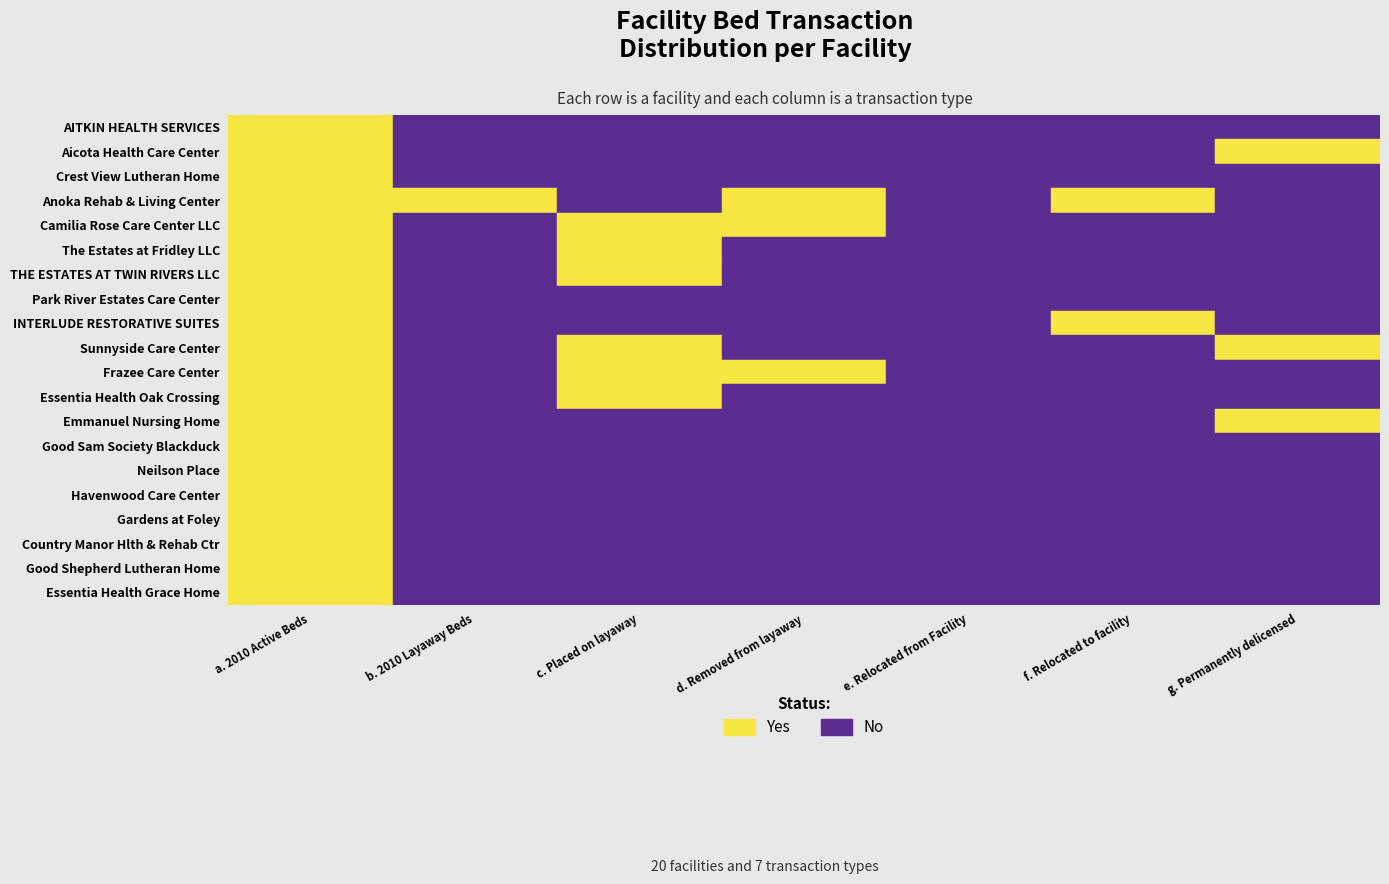

Reading left to right, transcribe all the data shown in this chart.

AITKIN HEALTH SERVICES: AITKIN HEALTH SERVICES=1	Aicota Health Care Center=0	Crest View Lutheran Home=0	Anoka Rehab & Living Center=0	Camilia Rose Care Center LLC=0	The Estates at Fridley LLC=0	THE ESTATES AT TWIN RIVERS LLC=0
Aicota Health Care Center: AITKIN HEALTH SERVICES=1	Aicota Health Care Center=0	Crest View Lutheran Home=0	Anoka Rehab & Living Center=0	Camilia Rose Care Center LLC=0	The Estates at Fridley LLC=0	THE ESTATES AT TWIN RIVERS LLC=1
Crest View Lutheran Home: AITKIN HEALTH SERVICES=1	Aicota Health Care Center=0	Crest View Lutheran Home=0	Anoka Rehab & Living Center=0	Camilia Rose Care Center LLC=0	The Estates at Fridley LLC=0	THE ESTATES AT TWIN RIVERS LLC=0
Anoka Rehab & Living Center: AITKIN HEALTH SERVICES=1	Aicota Health Care Center=1	Crest View Lutheran Home=0	Anoka Rehab & Living Center=1	Camilia Rose Care Center LLC=0	The Estates at Fridley LLC=1	THE ESTATES AT TWIN RIVERS LLC=0
Camilia Rose Care Center LLC: AITKIN HEALTH SERVICES=1	Aicota Health Care Center=0	Crest View Lutheran Home=1	Anoka Rehab & Living Center=1	Camilia Rose Care Center LLC=0	The Estates at Fridley LLC=0	THE ESTATES AT TWIN RIVERS LLC=0
The Estates at Fridley LLC: AITKIN HEALTH SERVICES=1	Aicota Health Care Center=0	Crest View Lutheran Home=1	Anoka Rehab & Living Center=0	Camilia Rose Care Center LLC=0	The Estates at Fridley LLC=0	THE ESTATES AT TWIN RIVERS LLC=0
THE ESTATES AT TWIN RIVERS LLC: AITKIN HEALTH SERVICES=1	Aicota Health Care Center=0	Crest View Lutheran Home=1	Anoka Rehab & Living Center=0	Camilia Rose Care Center LLC=0	The Estates at Fridley LLC=0	THE ESTATES AT TWIN RIVERS LLC=0
Park River Estates Care Center: AITKIN HEALTH SERVICES=1	Aicota Health Care Center=0	Crest View Lutheran Home=0	Anoka Rehab & Living Center=0	Camilia Rose Care Center LLC=0	The Estates at Fridley LLC=0	THE ESTATES AT TWIN RIVERS LLC=0
INTERLUDE RESTORATIVE SUITES: AITKIN HEALTH SERVICES=1	Aicota Health Care Center=0	Crest View Lutheran Home=0	Anoka Rehab & Living Center=0	Camilia Rose Care Center LLC=0	The Estates at Fridley LLC=1	THE ESTATES AT TWIN RIVERS LLC=0
Sunnyside Care Center: AITKIN HEALTH SERVICES=1	Aicota Health Care Center=0	Crest View Lutheran Home=1	Anoka Rehab & Living Center=0	Camilia Rose Care Center LLC=0	The Estates at Fridley LLC=0	THE ESTATES AT TWIN RIVERS LLC=1
Frazee Care Center: AITKIN HEALTH SERVICES=1	Aicota Health Care Center=0	Crest View Lutheran Home=1	Anoka Rehab & Living Center=1	Camilia Rose Care Center LLC=0	The Estates at Fridley LLC=0	THE ESTATES AT TWIN RIVERS LLC=0
Essentia Health Oak Crossing: AITKIN HEALTH SERVICES=1	Aicota Health Care Center=0	Crest View Lutheran Home=1	Anoka Rehab & Living Center=0	Camilia Rose Care Center LLC=0	The Estates at Fridley LLC=0	THE ESTATES AT TWIN RIVERS LLC=0
Emmanuel Nursing Home: AITKIN HEALTH SERVICES=1	Aicota Health Care Center=0	Crest View Lutheran Home=0	Anoka Rehab & Living Center=0	Camilia Rose Care Center LLC=0	The Estates at Fridley LLC=0	THE ESTATES AT TWIN RIVERS LLC=1
Good Sam Society Blackduck: AITKIN HEALTH SERVICES=1	Aicota Health Care Center=0	Crest View Lutheran Home=0	Anoka Rehab & Living Center=0	Camilia Rose Care Center LLC=0	The Estates at Fridley LLC=0	THE ESTATES AT TWIN RIVERS LLC=0
Neilson Place: AITKIN HEALTH SERVICES=1	Aicota Health Care Center=0	Crest View Lutheran Home=0	Anoka Rehab & Living Center=0	Camilia Rose Care Center LLC=0	The Estates at Fridley LLC=0	THE ESTATES AT TWIN RIVERS LLC=0
Havenwood Care Center: AITKIN HEALTH SERVICES=1	Aicota Health Care Center=0	Crest View Lutheran Home=0	Anoka Rehab & Living Center=0	Camilia Rose Care Center LLC=0	The Estates at Fridley LLC=0	THE ESTATES AT TWIN RIVERS LLC=0
Gardens at Foley: AITKIN HEALTH SERVICES=1	Aicota Health Care Center=0	Crest View Lutheran Home=0	Anoka Rehab & Living Center=0	Camilia Rose Care Center LLC=0	The Estates at Fridley LLC=0	THE ESTATES AT TWIN RIVERS LLC=0
Country Manor Hlth & Rehab Ctr: AITKIN HEALTH SERVICES=1	Aicota Health Care Center=0	Crest View Lutheran Home=0	Anoka Rehab & Living Center=0	Camilia Rose Care Center LLC=0	The Estates at Fridley LLC=0	THE ESTATES AT TWIN RIVERS LLC=0
Good Shepherd Lutheran Home: AITKIN HEALTH SERVICES=1	Aicota Health Care Center=0	Crest View Lutheran Home=0	Anoka Rehab & Living Center=0	Camilia Rose Care Center LLC=0	The Estates at Fridley LLC=0	THE ESTATES AT TWIN RIVERS LLC=0
Essentia Health Grace Home: AITKIN HEALTH SERVICES=1	Aicota Health Care Center=0	Crest View Lutheran Home=0	Anoka Rehab & Living Center=0	Camilia Rose Care Center LLC=0	The Estates at Fridley LLC=0	THE ESTATES AT TWIN RIVERS LLC=0